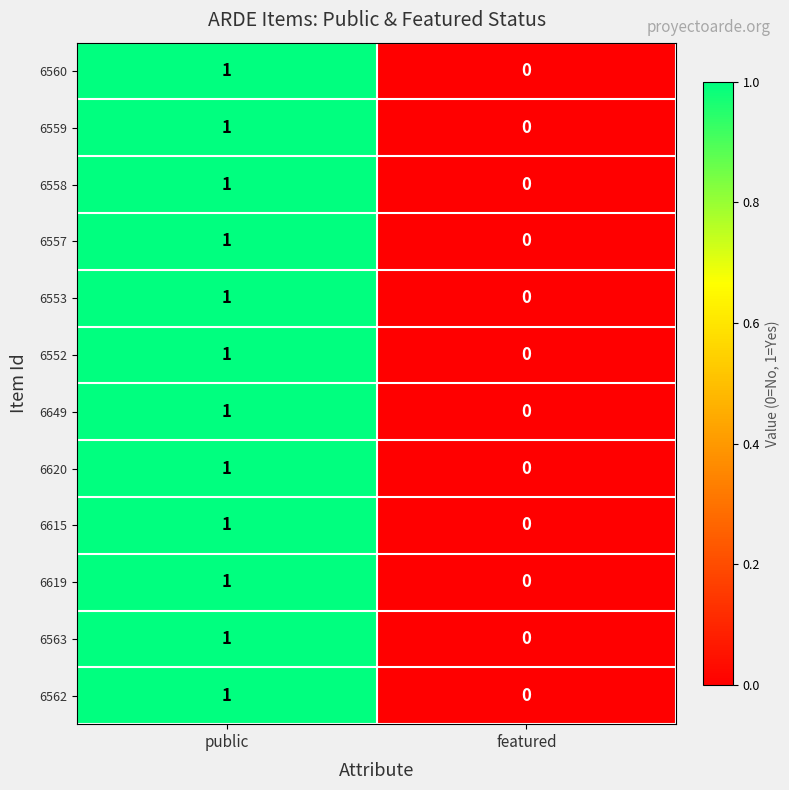

At which category does the chart reach its minimum across all series?

featured